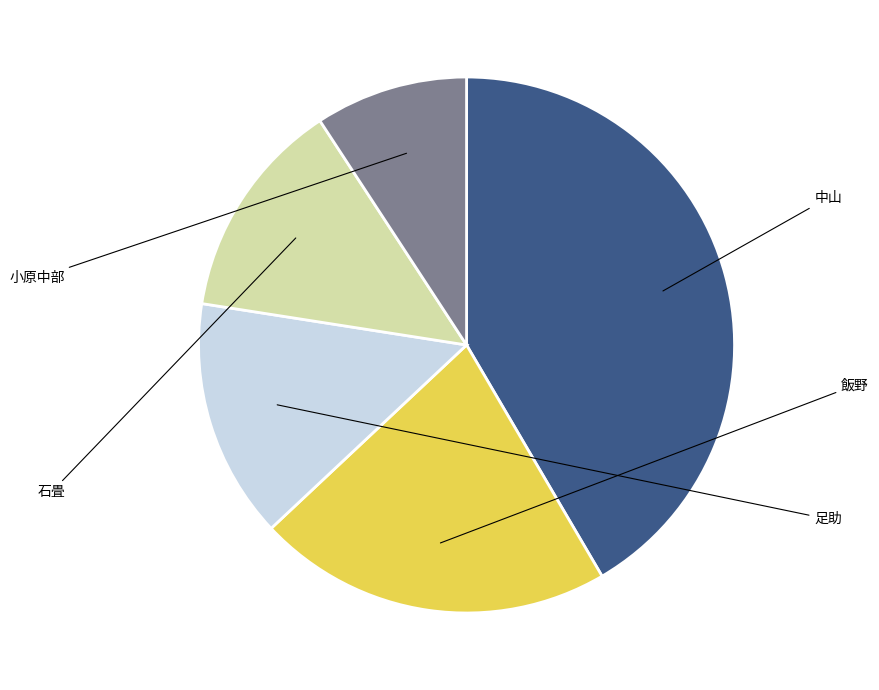

Is there any slice that represents more than half of the pie?

No